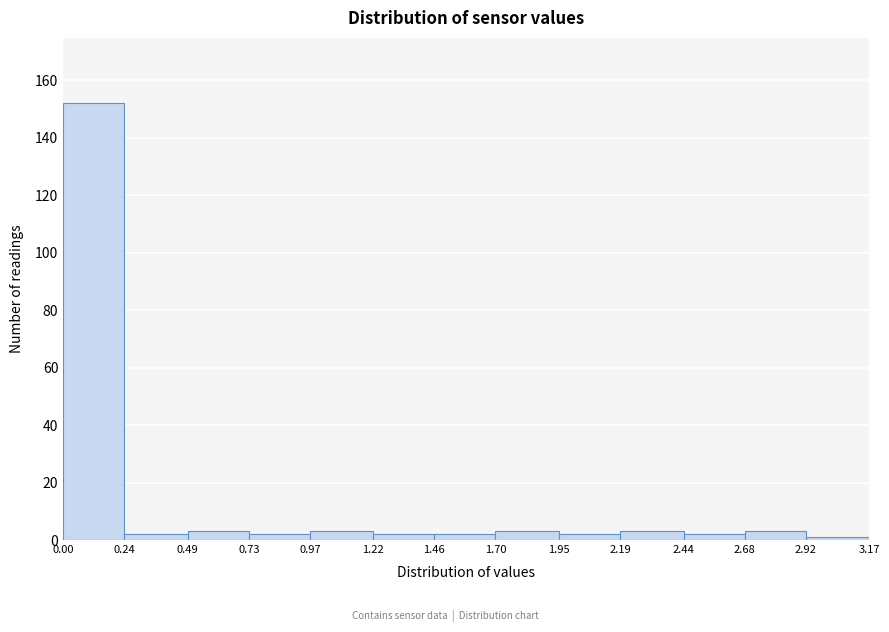

Reading left to right, transcribe this chart: for each bar, give the range it covers on the x-axis and its height. The values are not printed on the chart, so give them approximately, as read against the axis.

0.00 to 0.24: 152
0.24 to 0.49: 2
0.49 to 0.73: 4
0.73 to 0.97: 2
0.97 to 1.22: 4
1.22 to 1.46: 2
1.46 to 1.70: 2
1.70 to 1.95: 4
1.95 to 2.19: 2
2.19 to 2.44: 4
2.44 to 2.68: 2
2.68 to 2.92: 4
2.92 to 3.17: under 2